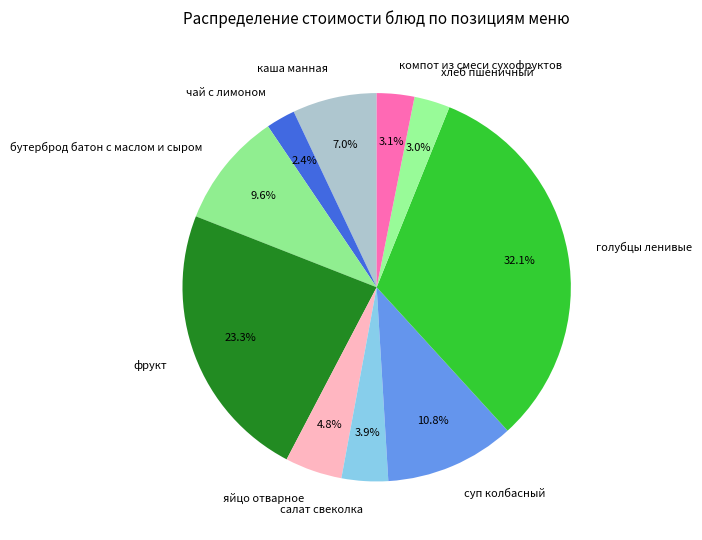

What is the largest slice in the pie chart?

голубцы ленивые